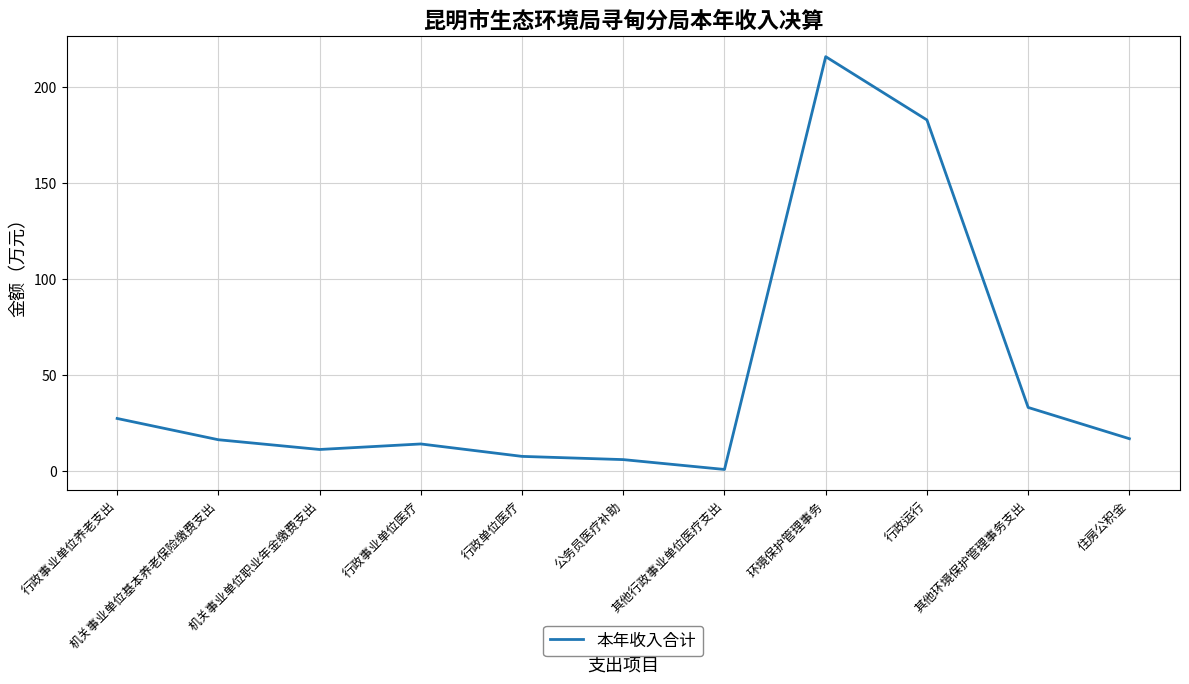

What is the maximum value shown in the chart?

215.9